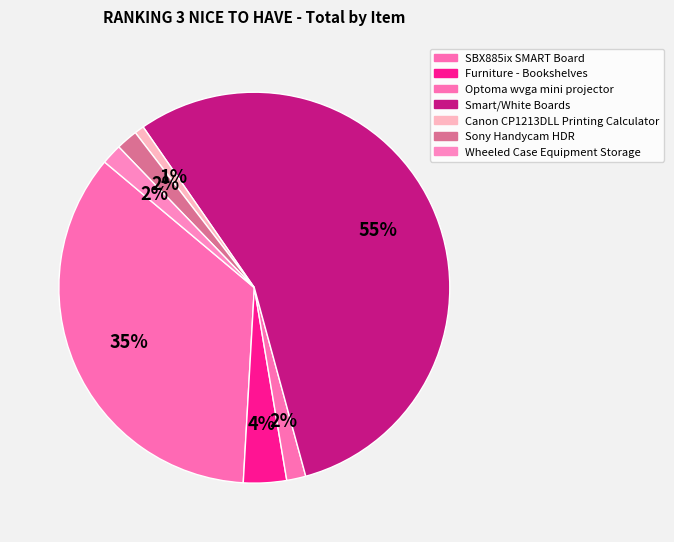

How many slices are in this pie chart?

7